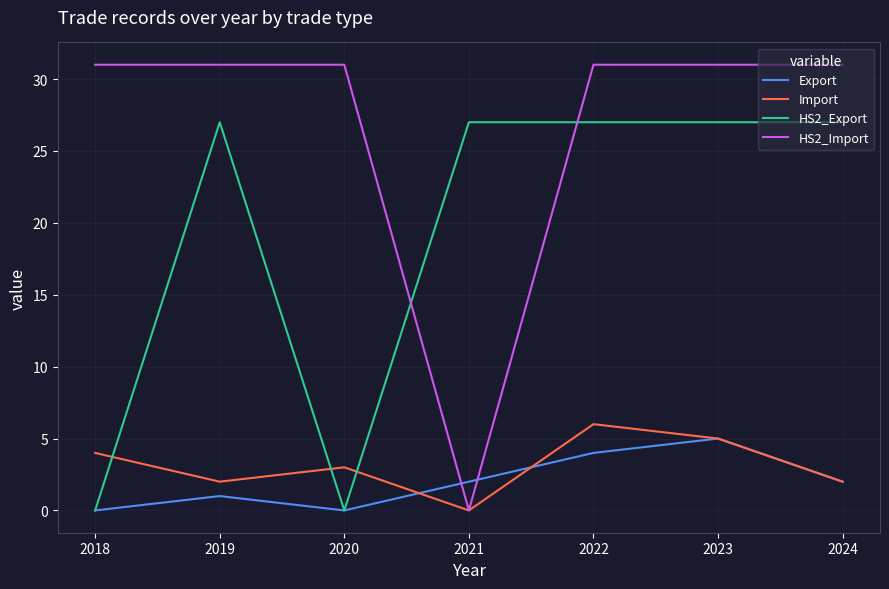

What is the difference between the maximum and minimum values in the HS2_Export series?

27